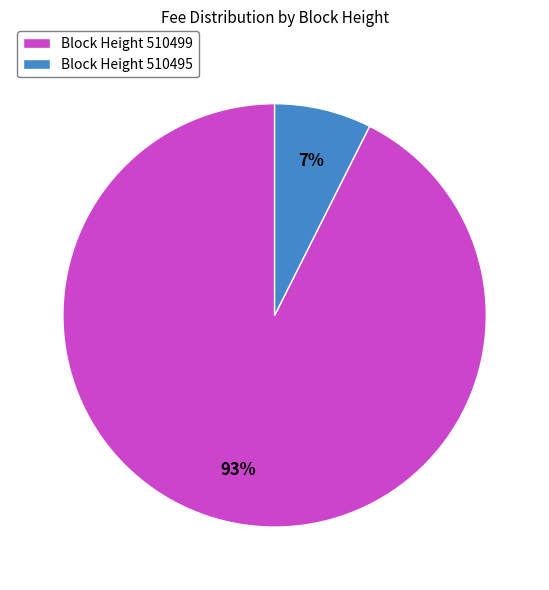

Is the sum of Block Height 510499 and Block Height 510495 greater than half?

Yes